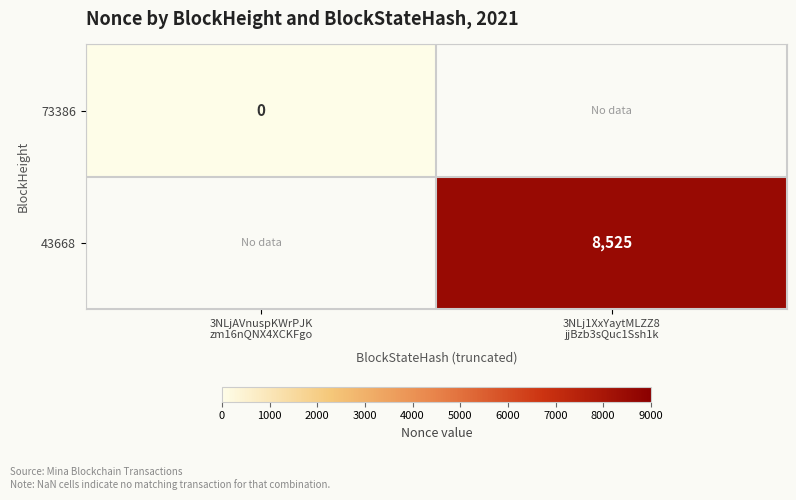

At which category does the chart reach its minimum across all series?

3NLjAVnuspKWrPJK
zm16nQNX4XCKFgo